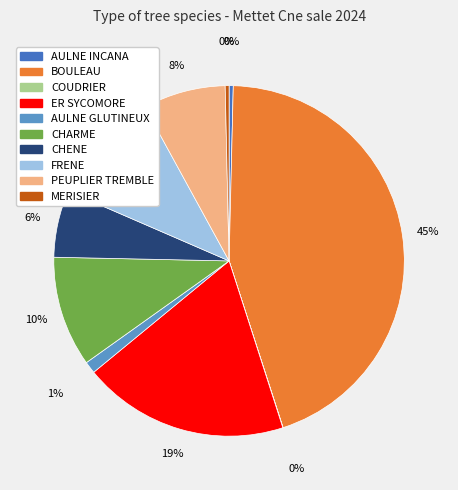

Which category has the biggest portion of the pie?

BOULEAU